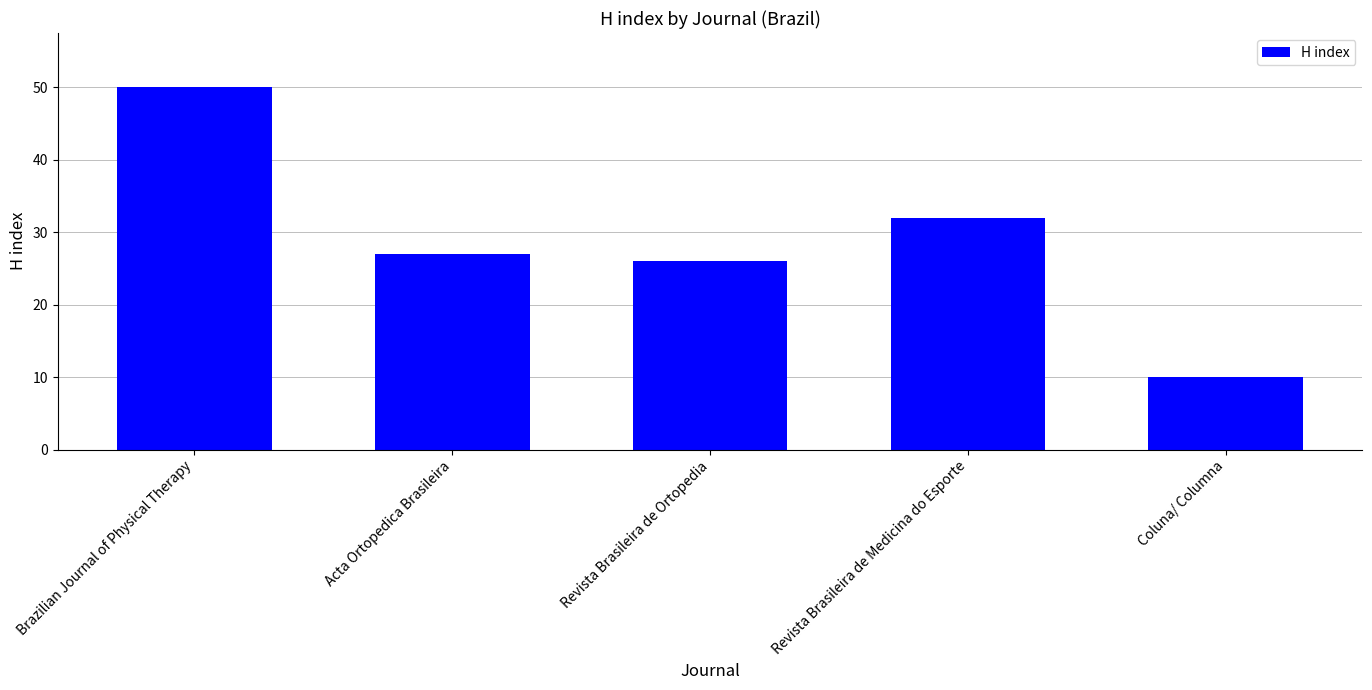

Where does the data first go above 27?

Brazilian Journal of Physical Therapy